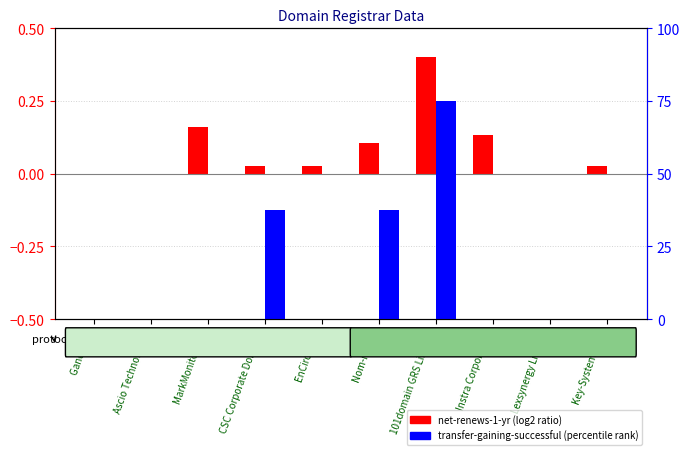

How many groups of bars are there?

10